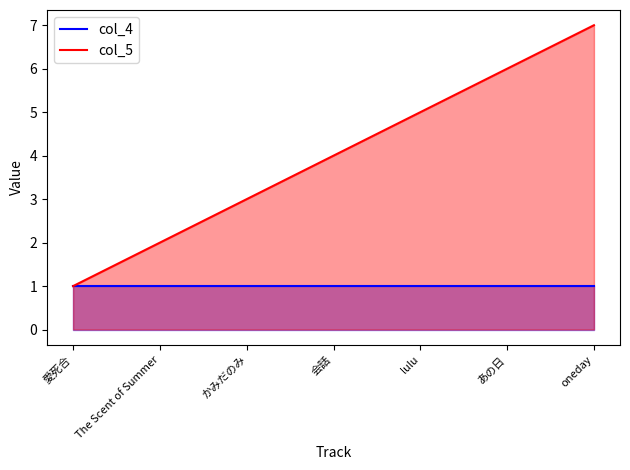

Does the chart display data point markers on the line(s)?

No